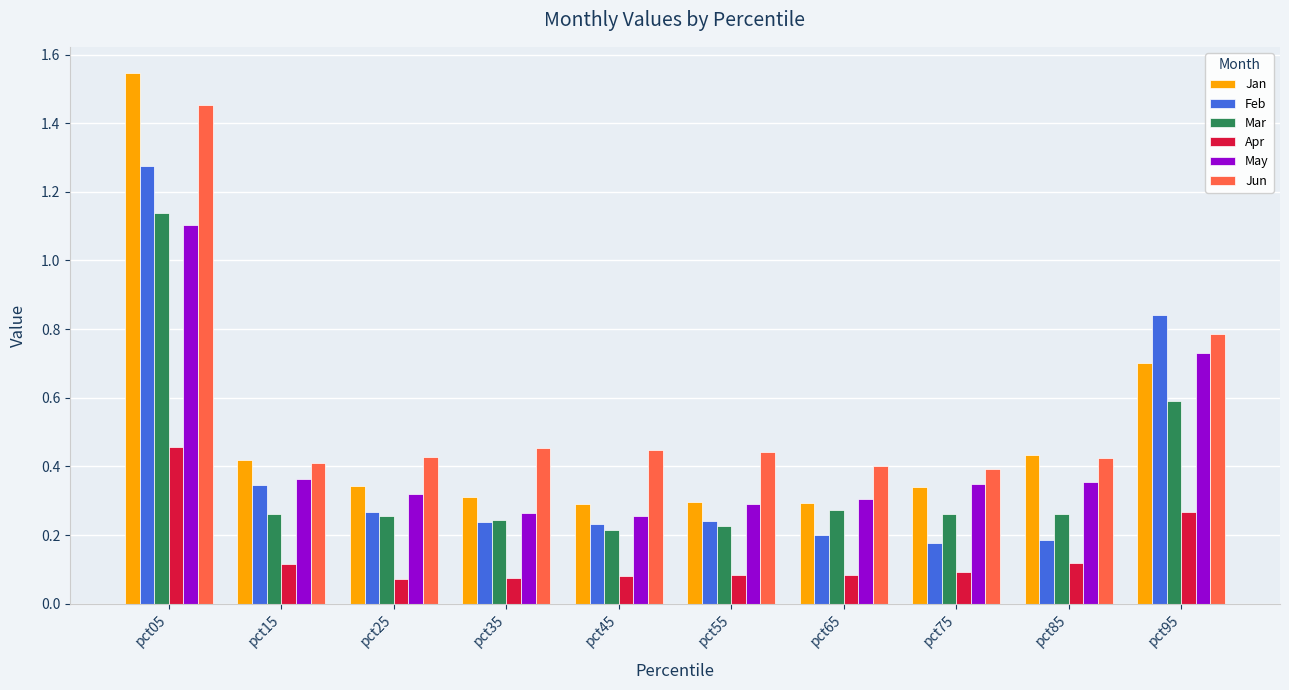

What is the total value across all series at pct75?

1.6